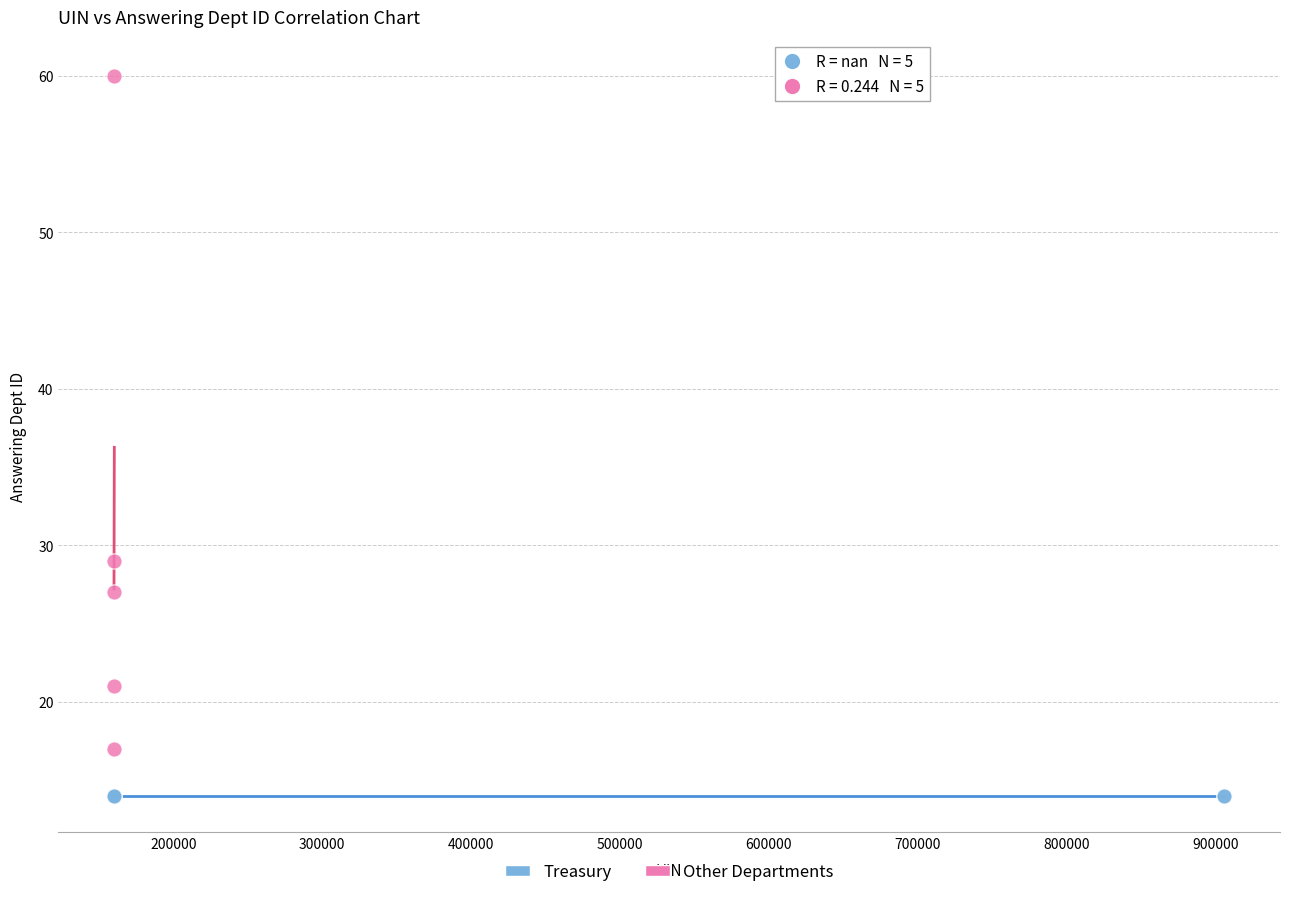

Which series reaches the maximum Y coordinate?

Other Departments